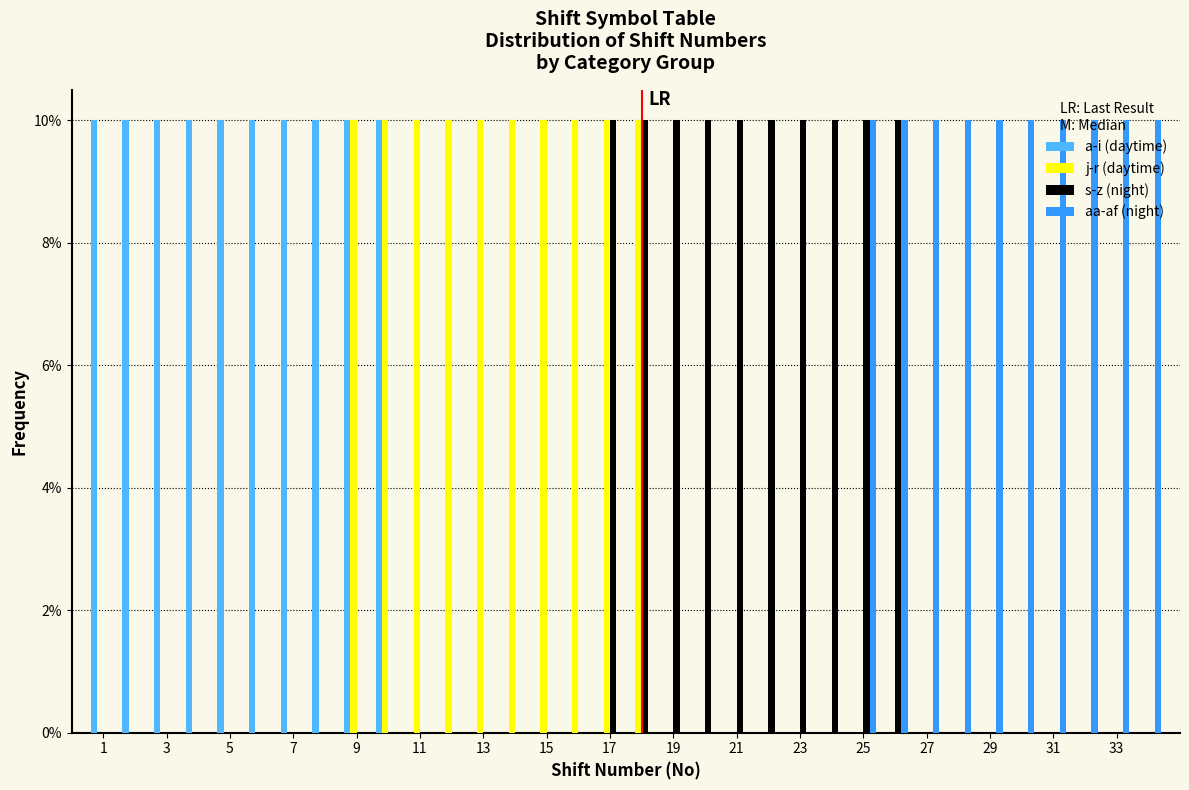

What is the height of the aa-af (night) bar covering 27.5 to 28.5 on the x-axis? Neither the bar edges nor the heights are printed on the chart, so give them approximately, as read against the axes.

10